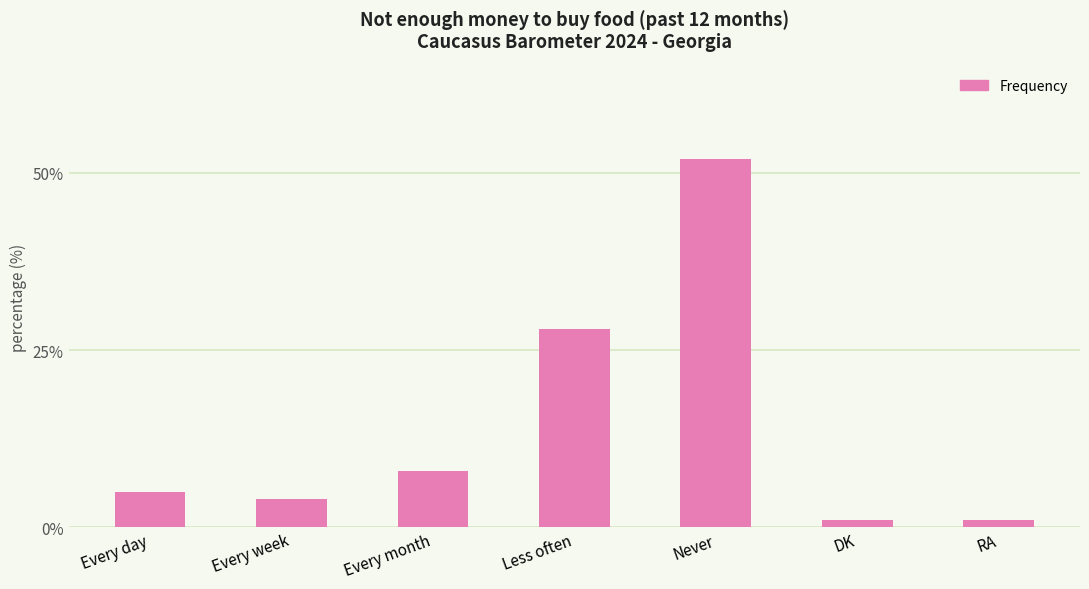

What value does the data have at Every week?

4